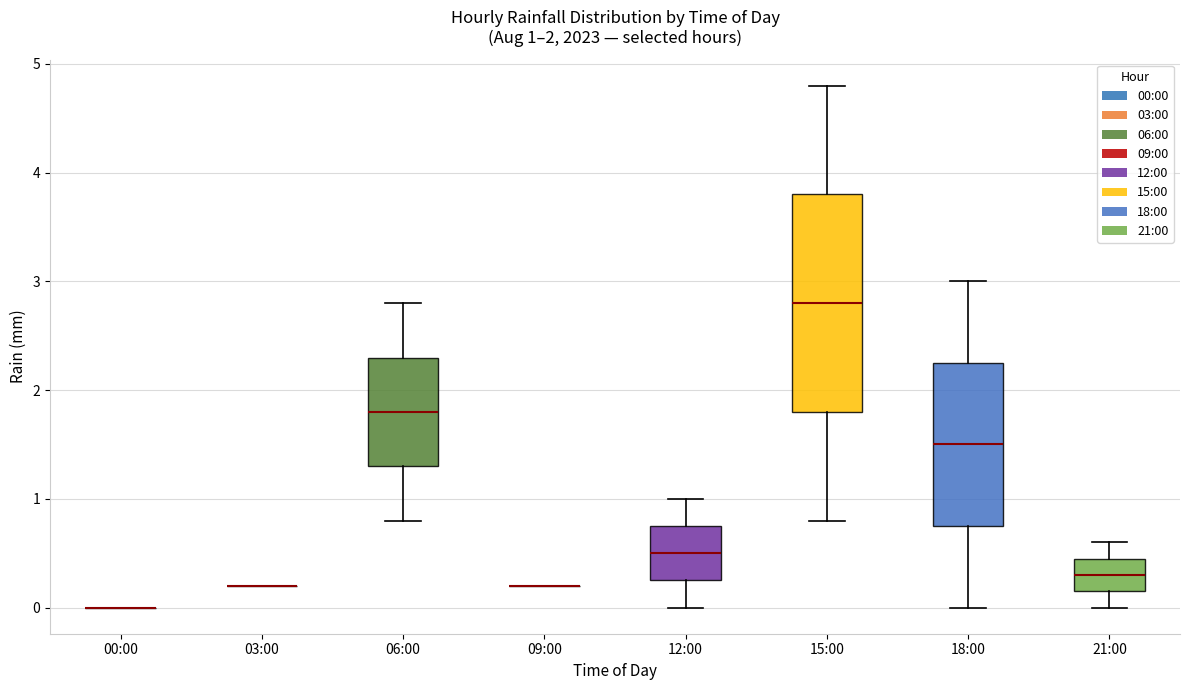

Comparing the boxes themselves (not the whiskers), which one is the tallest?

15:00